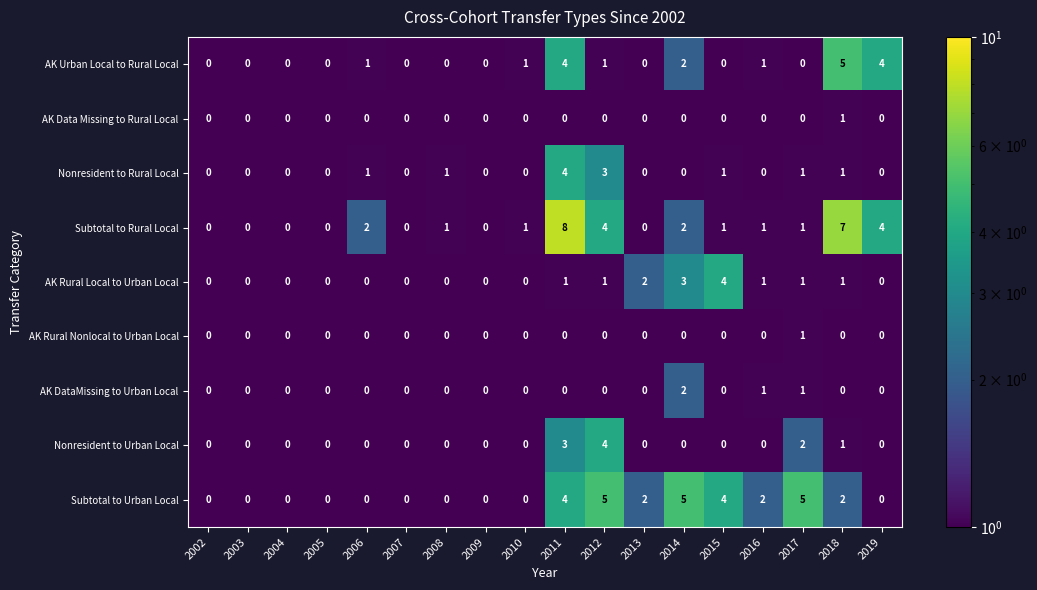

What is the maximum value for Nonresident to Urban Local?

4